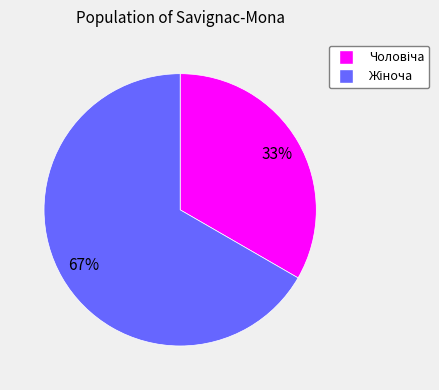

To the nearest percent, what is the average slice percentage?

50%